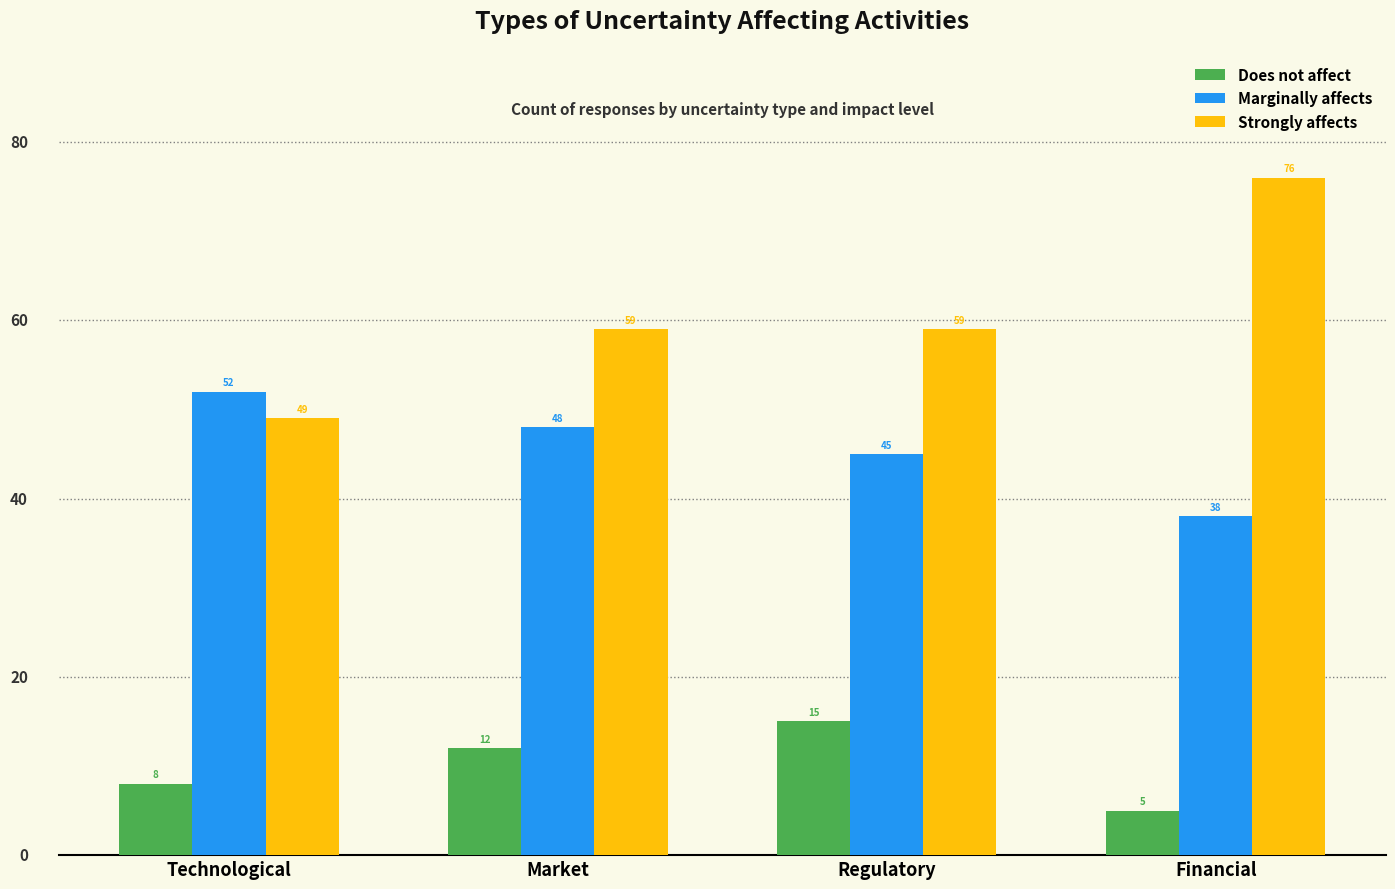

How many bars are there in total?

12